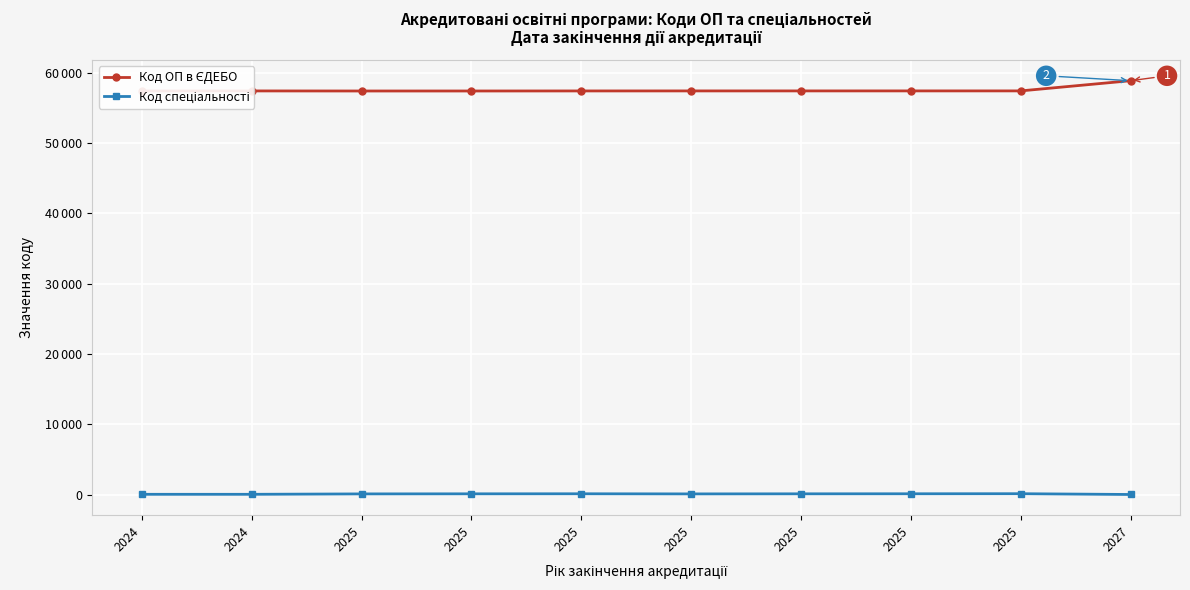

Rank the series by their average value, from highest to lowest.

Код ОП в ЄДЕБО, Код спеціальності